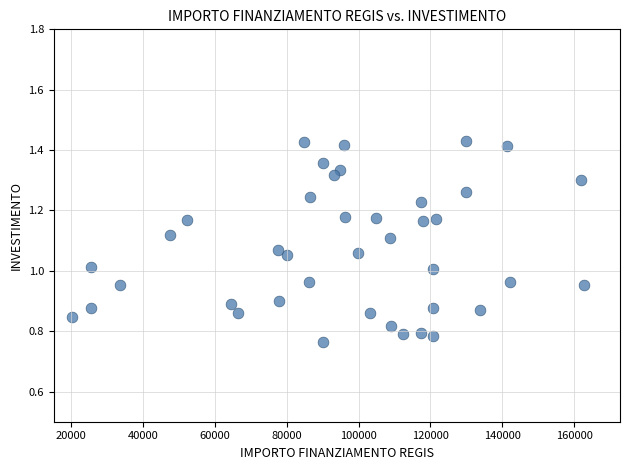

What is the range of Y values (max minus min)?

0.7